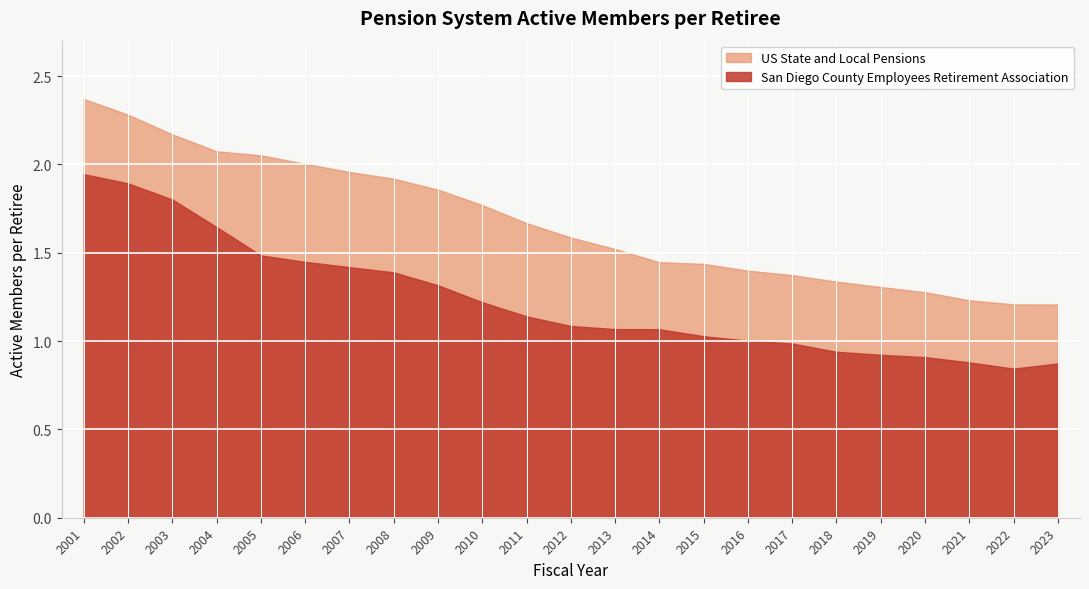

The US State and Local Pensions series shows 1.3 at 2018. True or false?

True